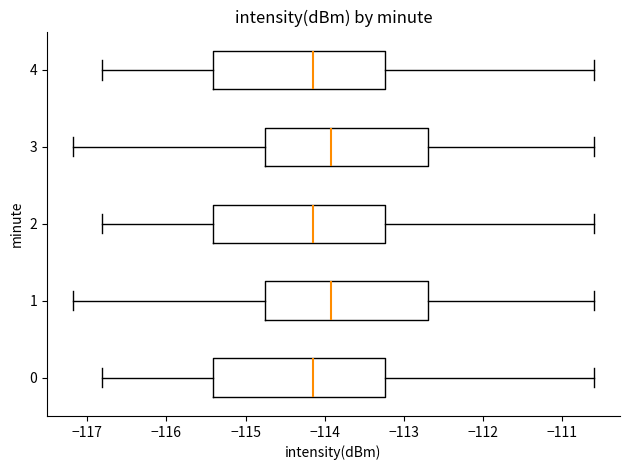

Where is the left edge of the box at y = 3 on the x-axis? The values are not printed on the chart, so give them approximately, as read against the axis.

-114.8